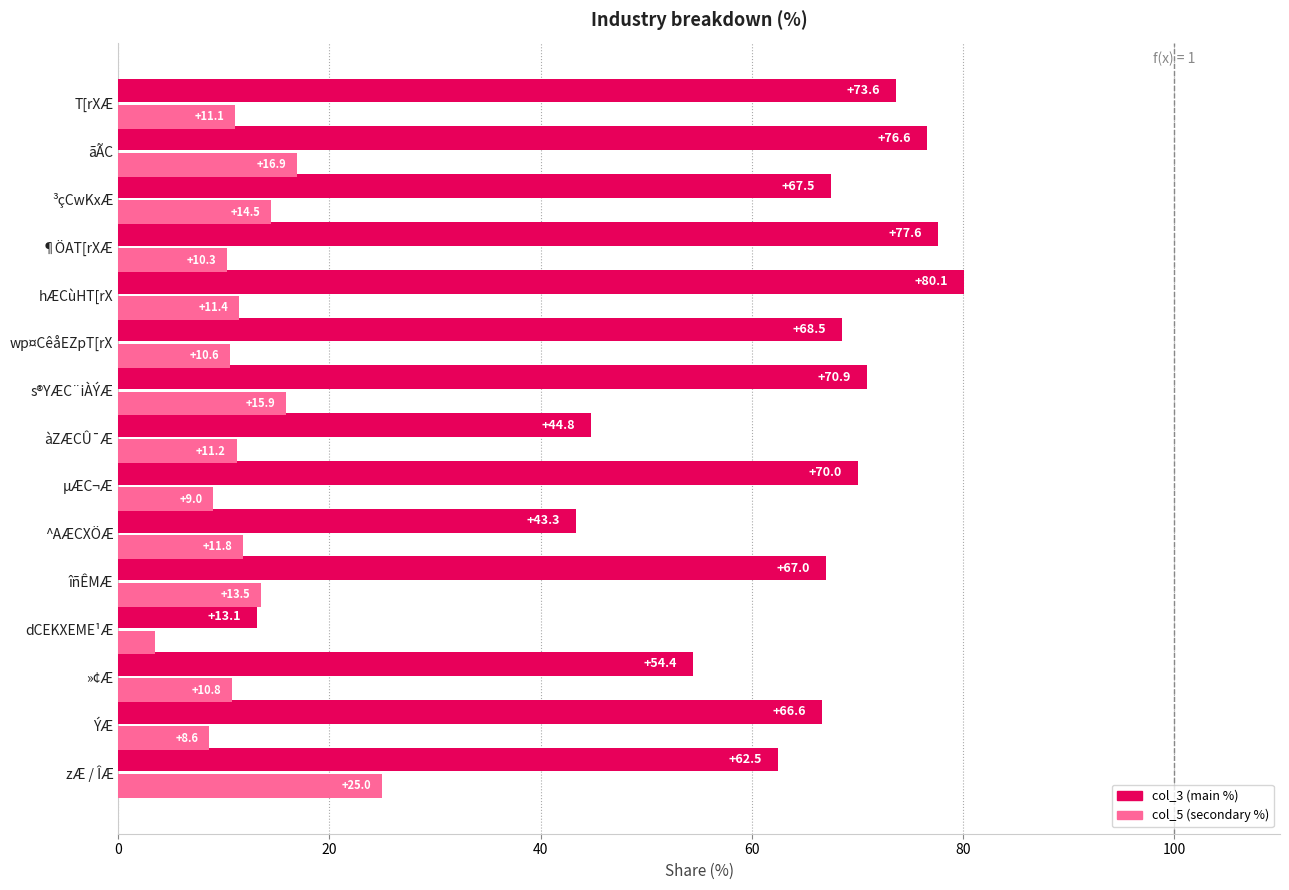

Count the number of categories in the chart.

15